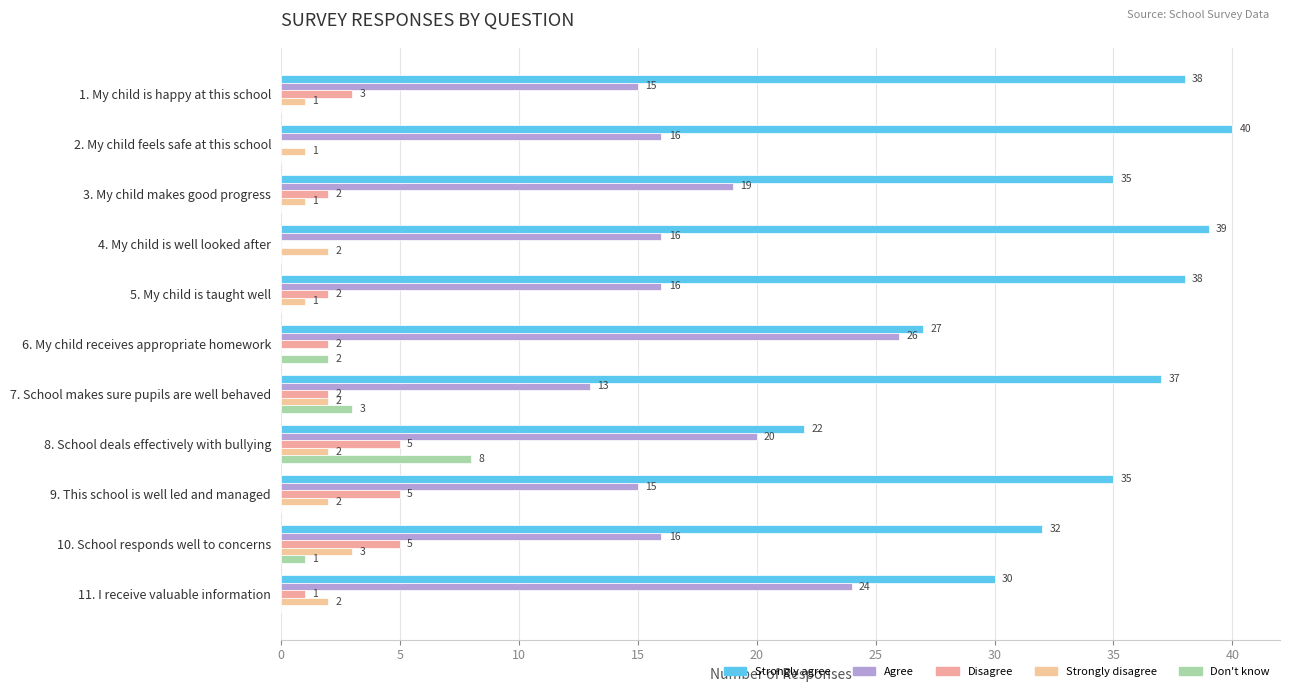

Which category has the highest value in the Strongly agree series?

2. My child feels safe at this school